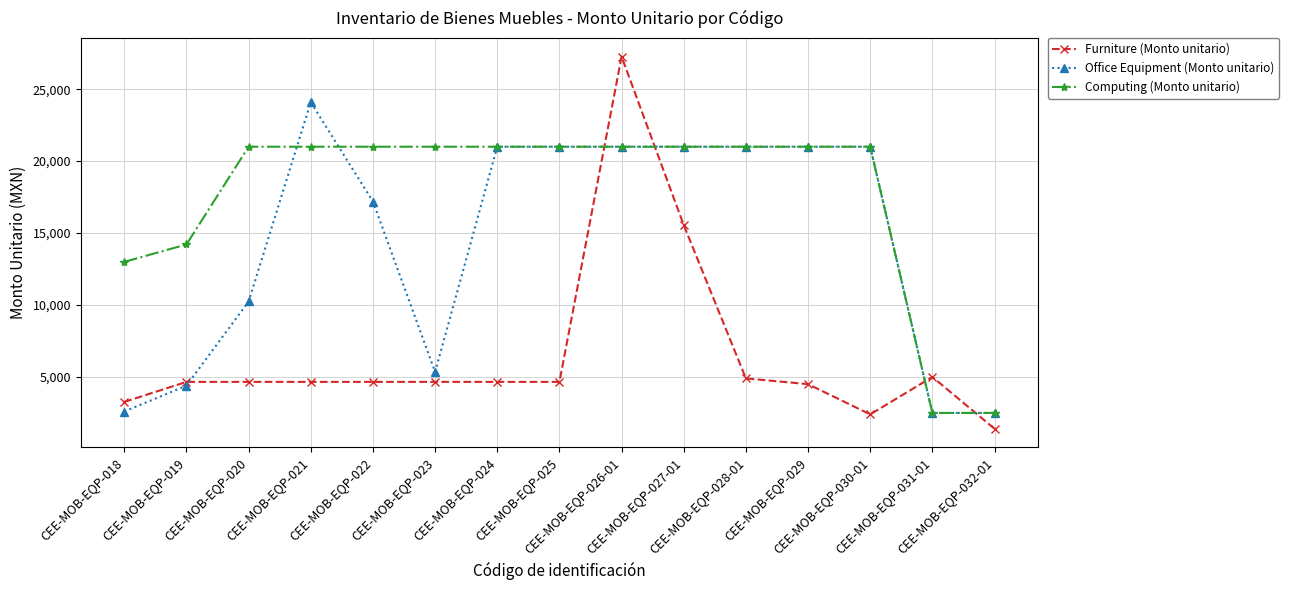

The value of Office Equipment (Monto unitario) at CEE-MOB-EQP-020 is 10245.0. True or false?

True